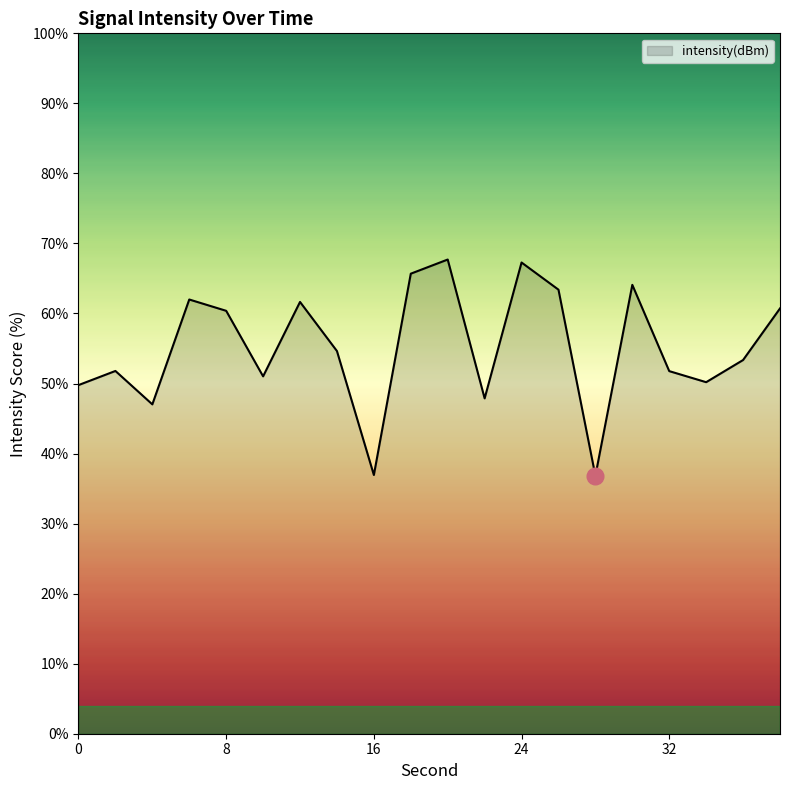

What is the smallest value displayed?

36.8